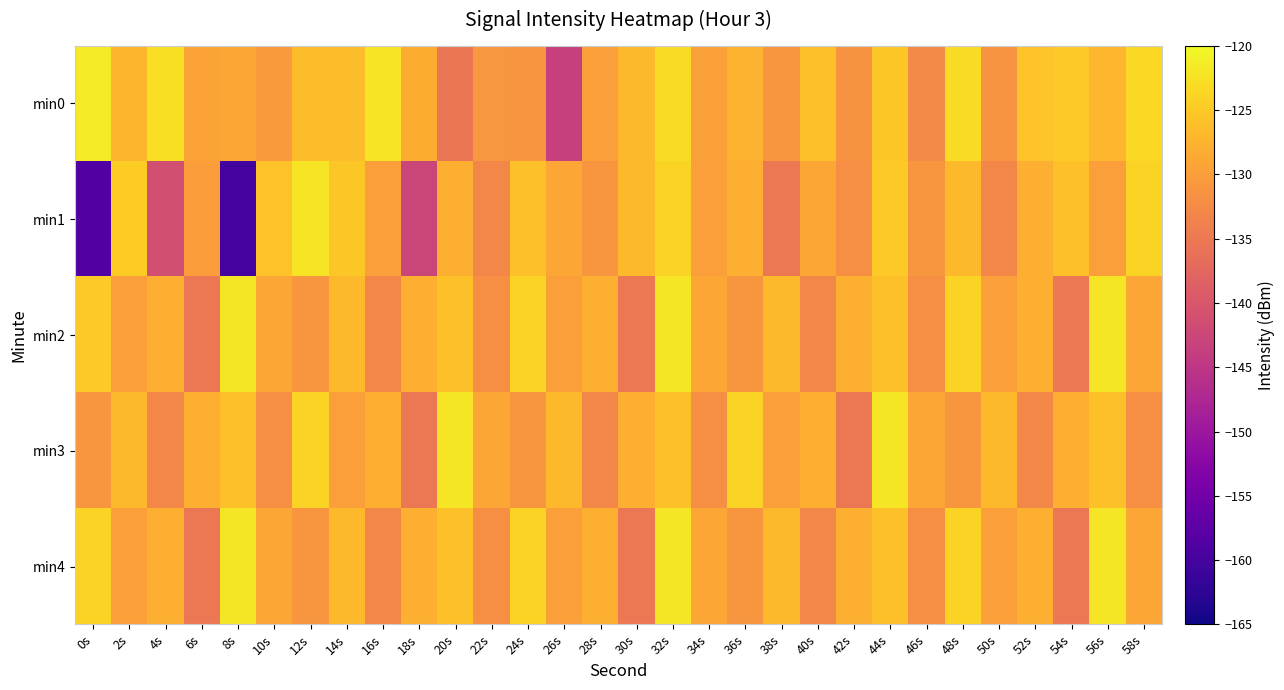

Reading right to left, extract all data points from this chart.

min0: 58s=-123.3	56s=-127.2	54s=-125.1	52s=-125.8	50s=-131.3	48s=-123.0	46s=-132.5	44s=-125.2	42s=-131.5	40s=-126.0	38s=-131.0	36s=-127.7	34s=-129.7	32s=-123.1	30s=-126.8	28s=-129.9	26s=-143.5	24s=-131.2	22s=-130.8	20s=-135.3	18s=-128.2	16s=-122.1	14s=-126.4	12s=-126.4	10s=-130.5	8s=-128.9	6s=-129.4	4s=-122.8	2s=-127.3	0s=-121.5
min1: 58s=-124.0	56s=-130.0	54s=-126.0	52s=-128.0	50s=-133.0	48s=-127.0	46s=-131.0	44s=-125.0	42s=-132.0	40s=-129.0	38s=-135.0	36s=-128.0	34s=-130.0	32s=-124.0	30s=-127.0	28s=-131.0	26s=-129.0	24s=-126.0	22s=-133.0	20s=-128.0	18s=-142.5	16s=-130.0	14s=-125.2	12s=-122.2	10s=-125.6	8s=-160.2	6s=-130.0	4s=-141.2	2s=-124.7	0s=-158.7
min2: 58s=-129.0	56s=-122.0	54s=-135.0	52s=-128.0	50s=-130.0	48s=-124.0	46s=-132.0	44s=-126.0	42s=-128.0	40s=-133.0	38s=-127.0	36s=-131.0	34s=-129.0	32s=-122.0	30s=-135.0	28s=-128.0	26s=-130.0	24s=-124.0	22s=-132.0	20s=-126.0	18s=-128.0	16s=-133.0	14s=-127.0	12s=-131.0	10s=-129.0	8s=-122.0	6s=-135.0	4s=-128.0	2s=-130.0	0s=-125.0
min3: 58s=-132.0	56s=-126.0	54s=-128.0	52s=-133.0	50s=-127.0	48s=-131.0	46s=-129.0	44s=-122.0	42s=-135.0	40s=-128.0	38s=-130.0	36s=-124.0	34s=-132.0	32s=-126.0	30s=-128.0	28s=-133.0	26s=-127.0	24s=-131.0	22s=-129.0	20s=-122.0	18s=-135.0	16s=-128.0	14s=-130.0	12s=-124.0	10s=-132.0	8s=-126.0	6s=-128.0	4s=-133.0	2s=-127.0	0s=-131.0
min4: 58s=-129.0	56s=-122.0	54s=-135.0	52s=-128.0	50s=-130.0	48s=-124.0	46s=-132.0	44s=-126.0	42s=-128.0	40s=-133.0	38s=-127.0	36s=-131.0	34s=-129.0	32s=-122.0	30s=-135.0	28s=-128.0	26s=-130.0	24s=-124.0	22s=-132.0	20s=-126.0	18s=-128.0	16s=-133.0	14s=-127.0	12s=-131.0	10s=-129.0	8s=-122.0	6s=-135.0	4s=-128.0	2s=-130.0	0s=-124.0